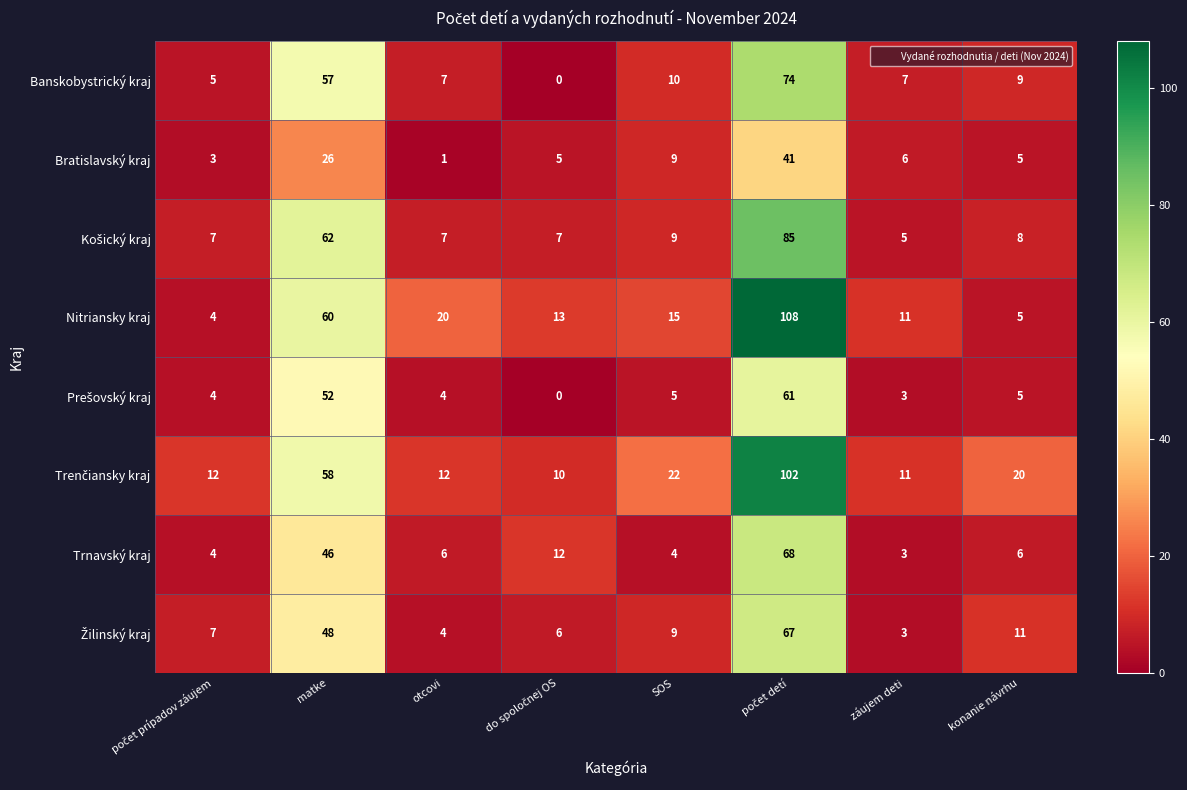

What is the maximum value shown in the chart?

108